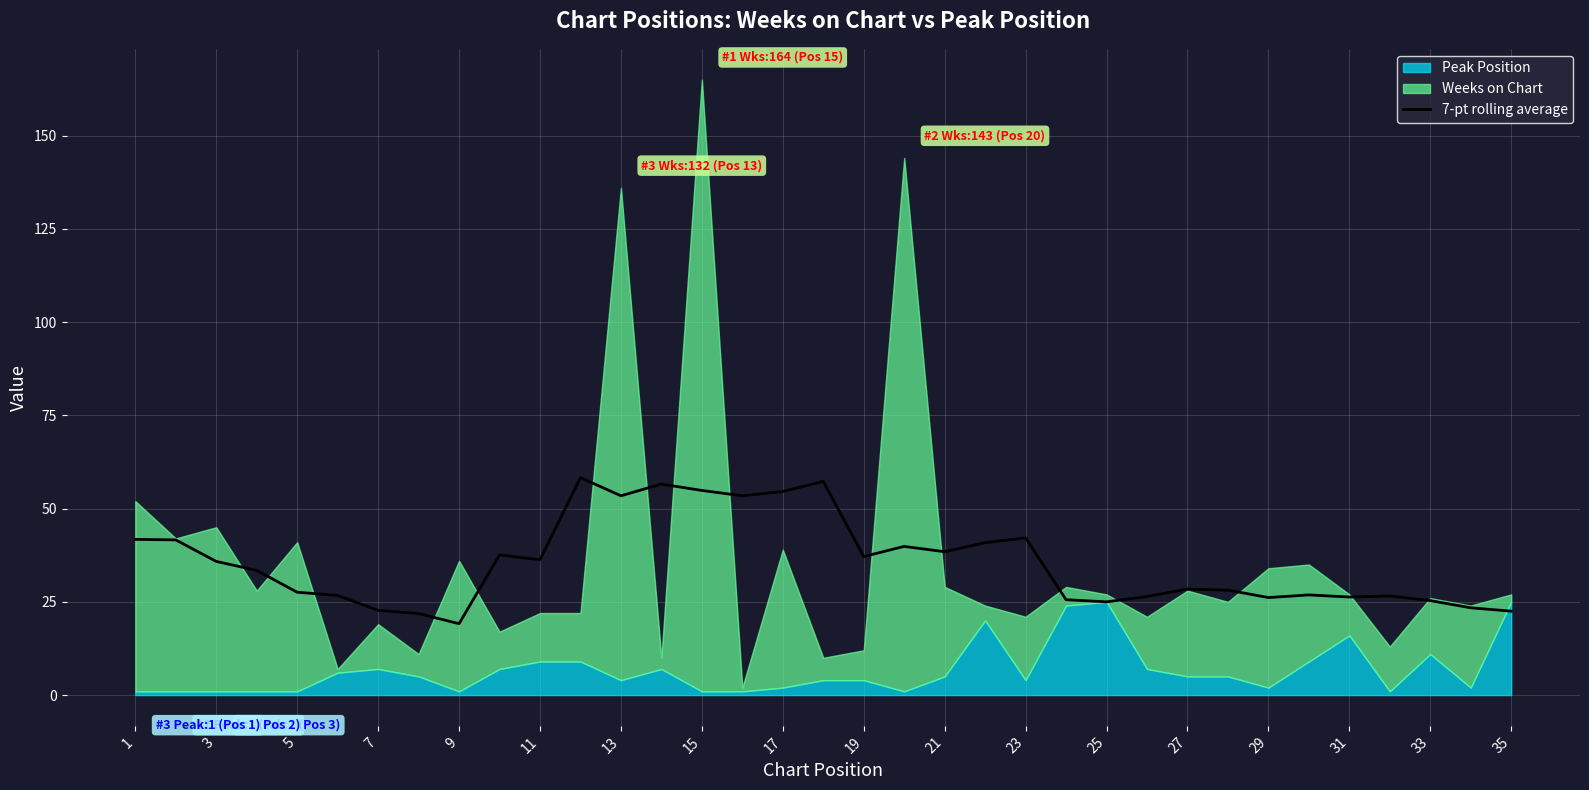

What is the maximum value for 7-pt rolling average?

58.3